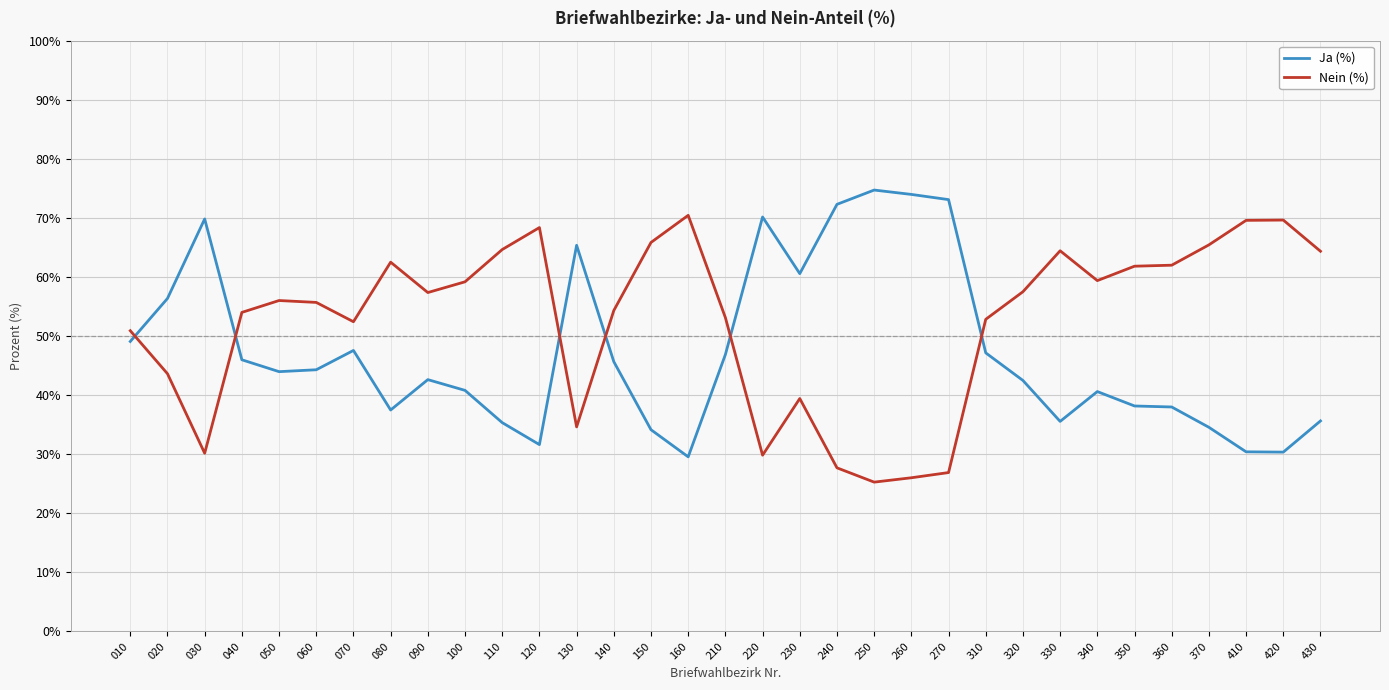

Rank the series at 070 from highest to lowest value.

Nein (%), Ja (%)